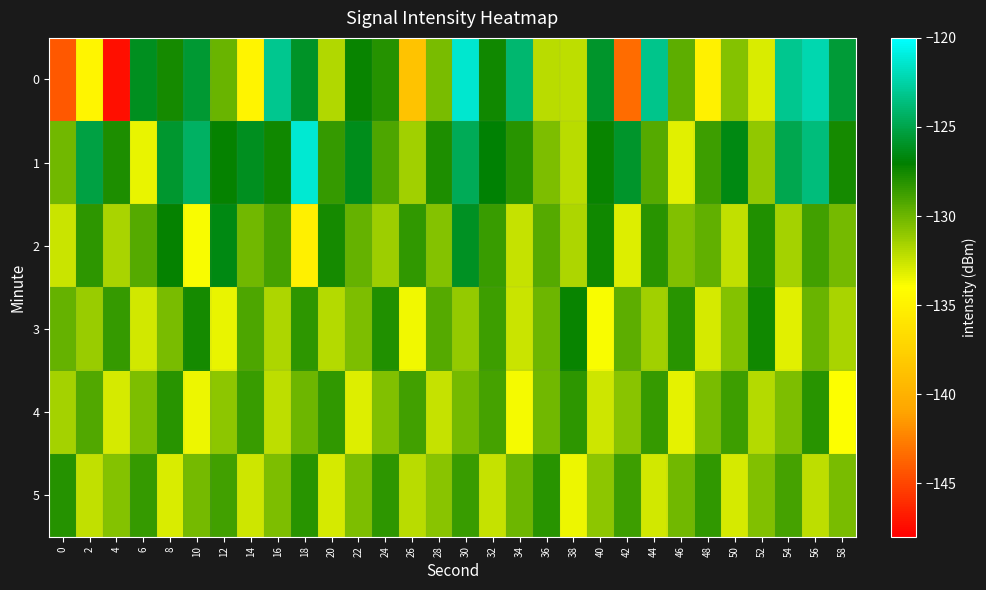

List the series in order of their peak value, highest first.

1, 0, 2, 3, 5, 4